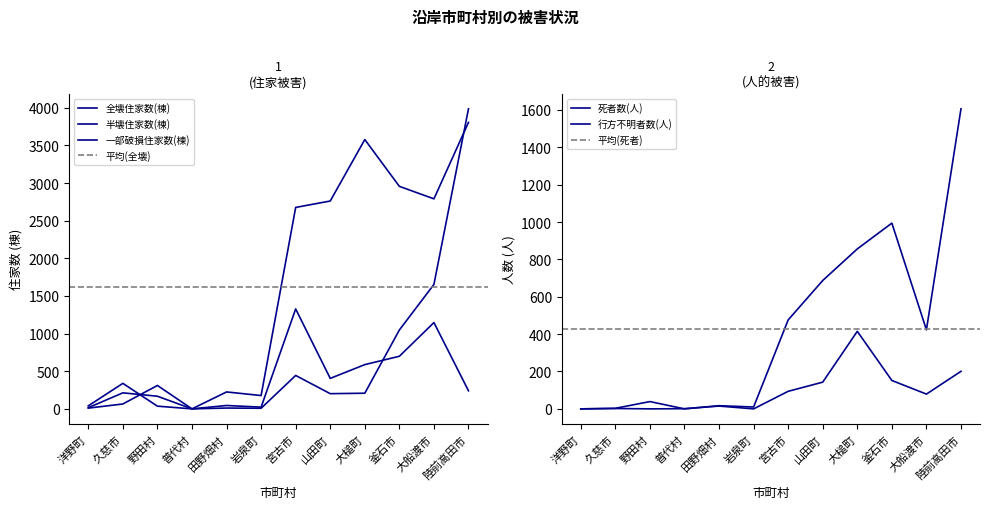

Which label corresponds to the largest value in the chart?

陸前高田市